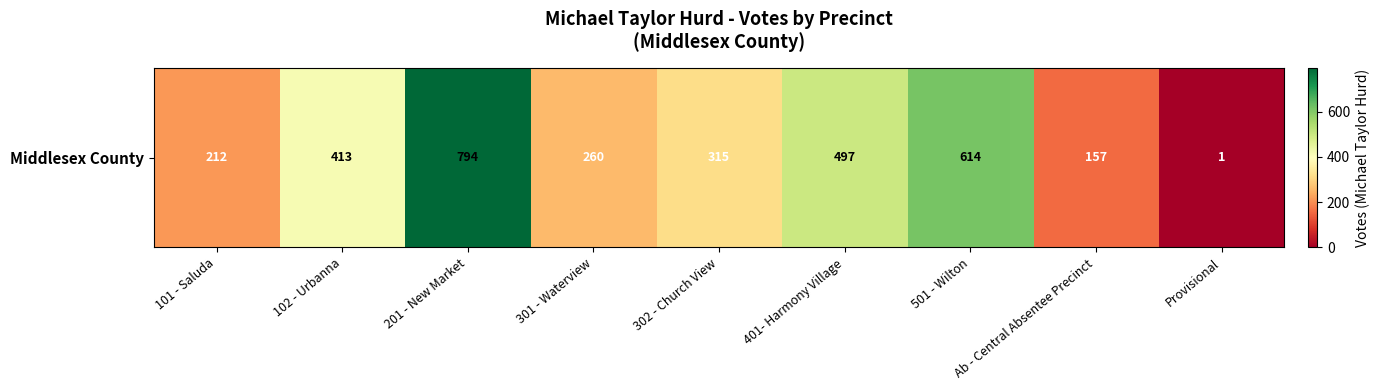

Reading right to left, list all the values displayed in this chart.

Provisional=1	Ab - Central Absentee Precinct=157	501 - Wilton=614	401- Harmony Village=497	302 - Church View=315	301 - Waterview=260	201 - New Market=794	102 - Urbanna=413	101 - Saluda=212